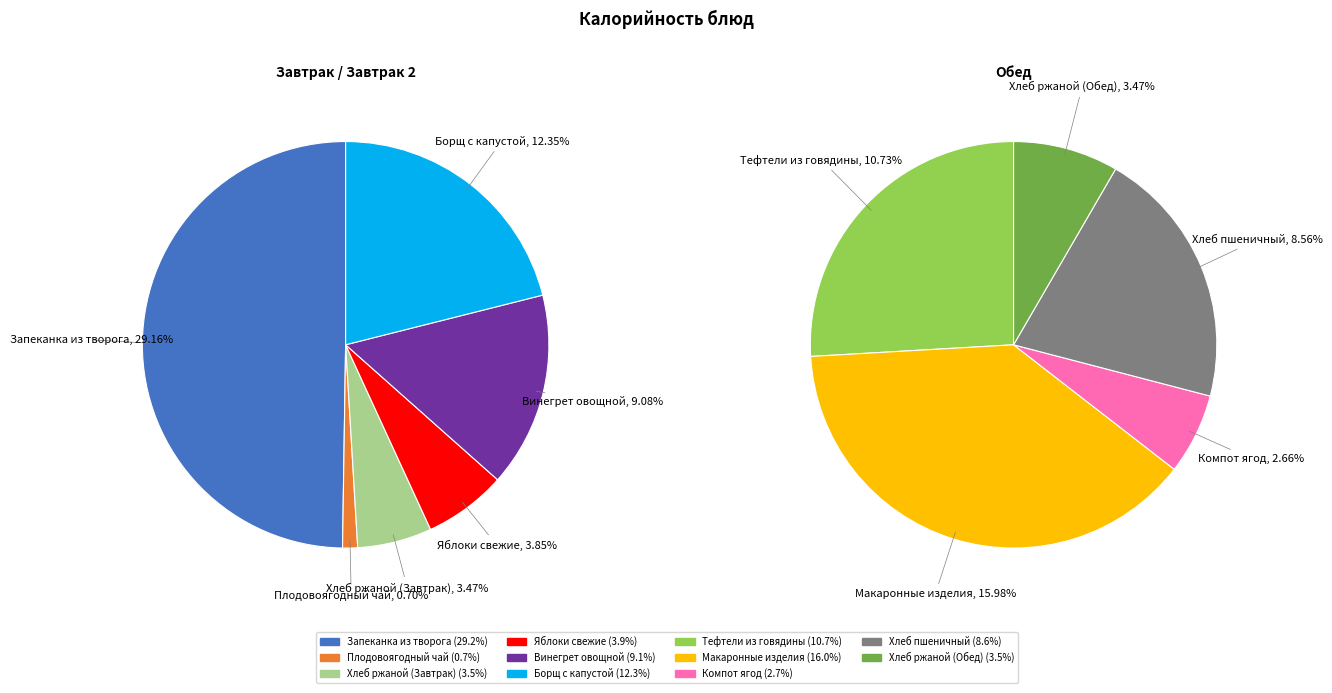

How many segments does this pie chart have?

11